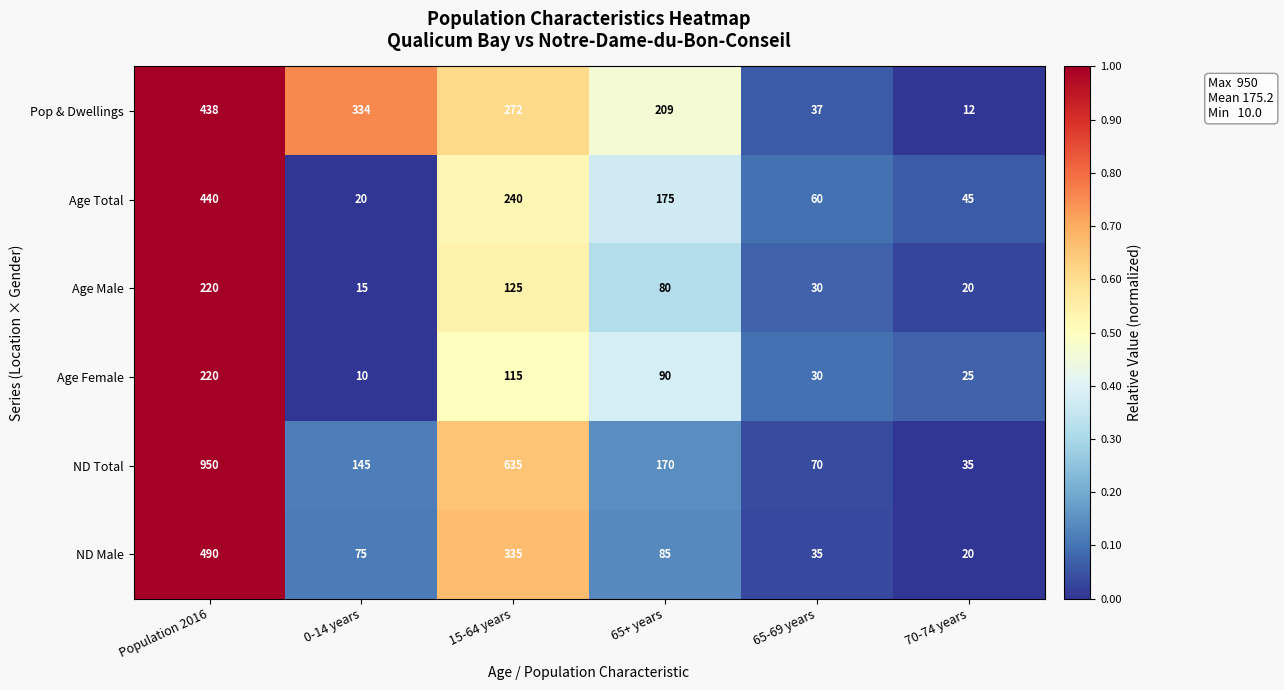

Rank the categories by ND Total value from highest to lowest.

Population 2016, 15-64 years, 65+ years, 0-14 years, 65-69 years, 70-74 years